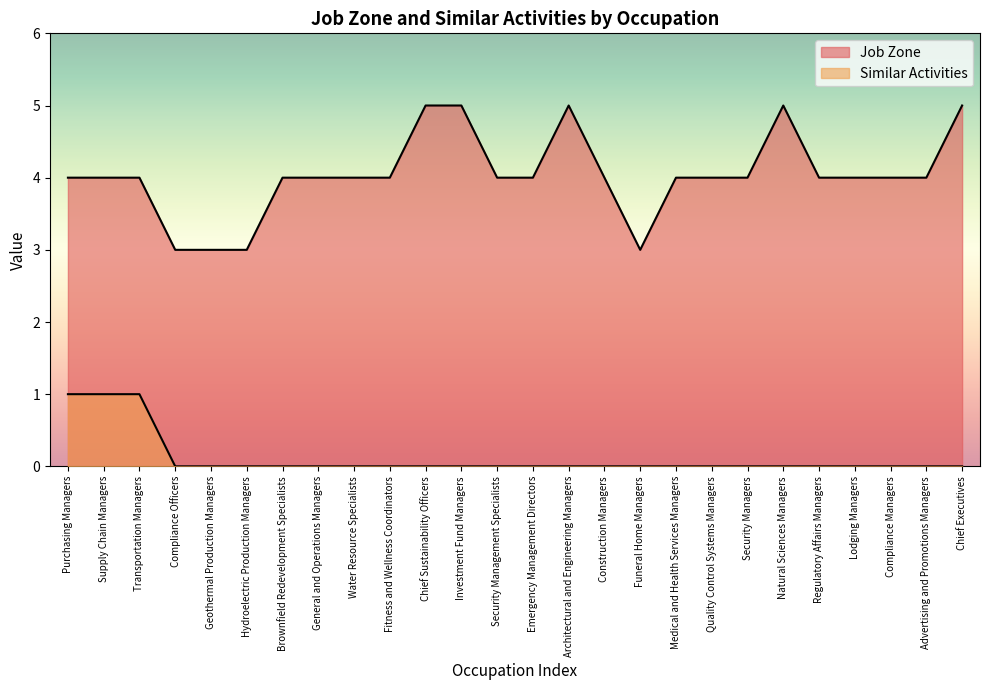

The Job Zone series shows 5 at Investment Fund Managers. True or false?

True